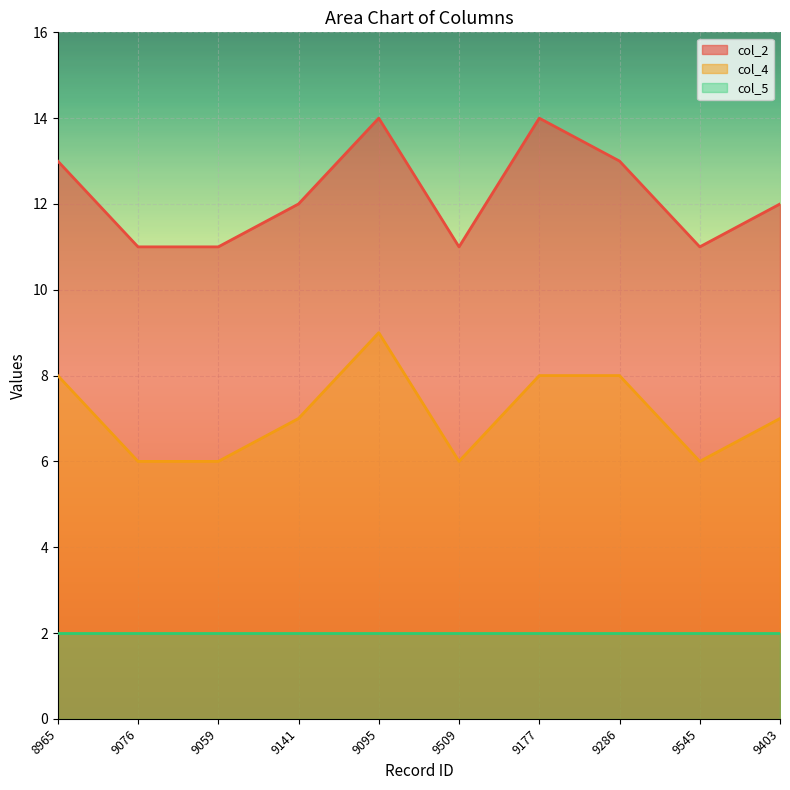

Which category has the lowest value in the col_2 series?

9076